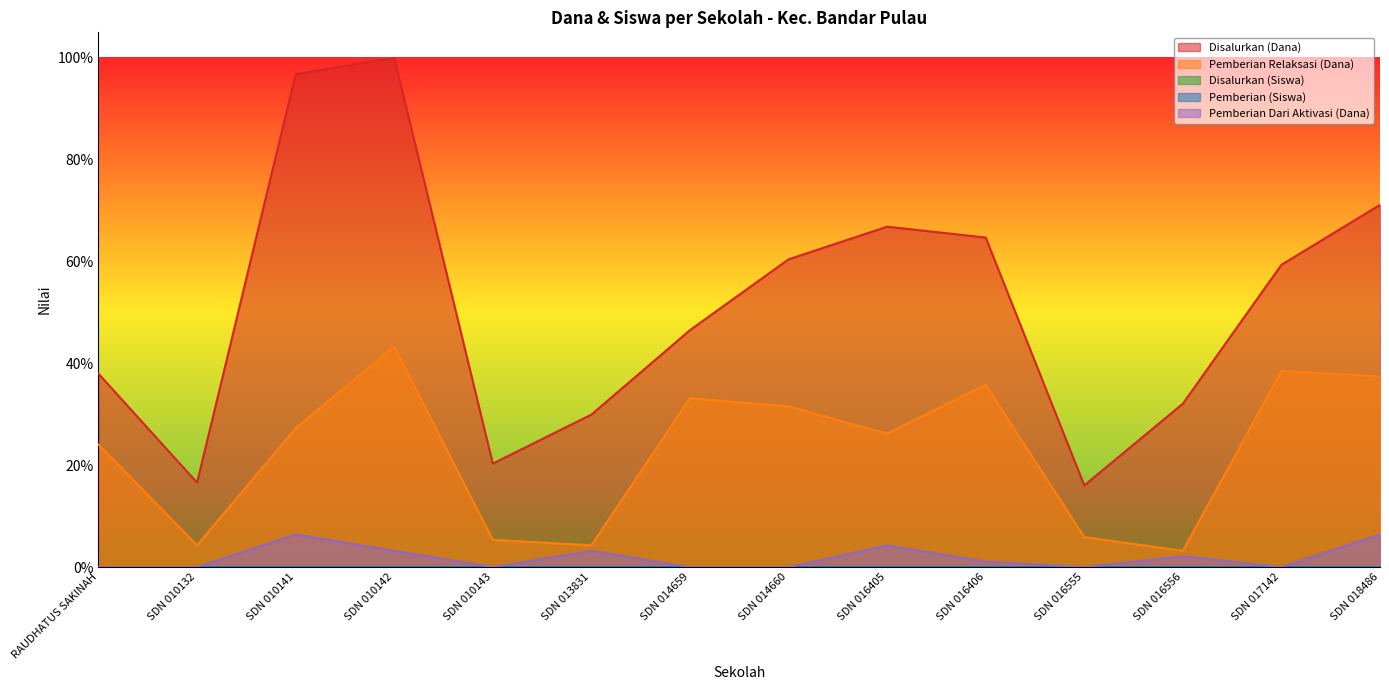

What is the total value across all series at SDN 010141?

1.3